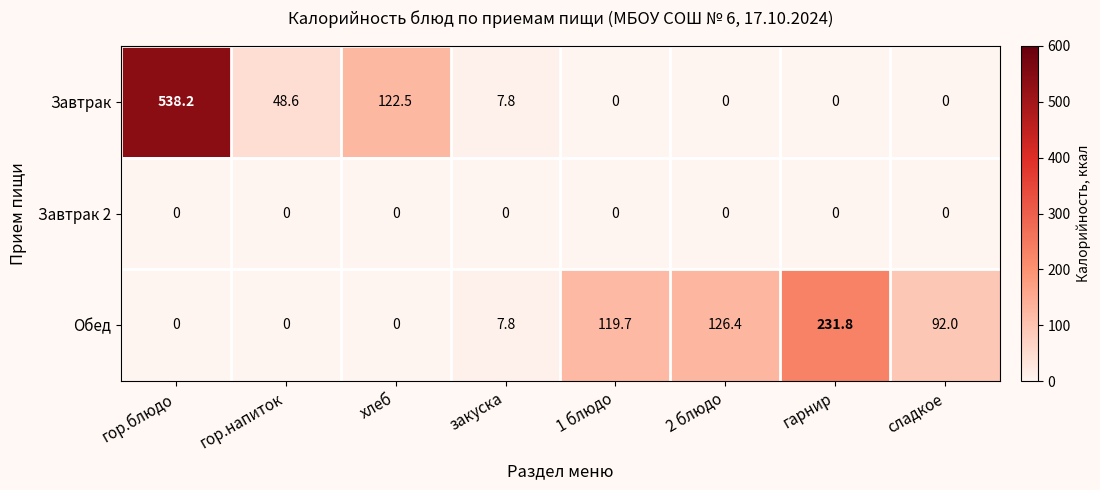

Which series has the largest range (max minus min)?

Завтрак